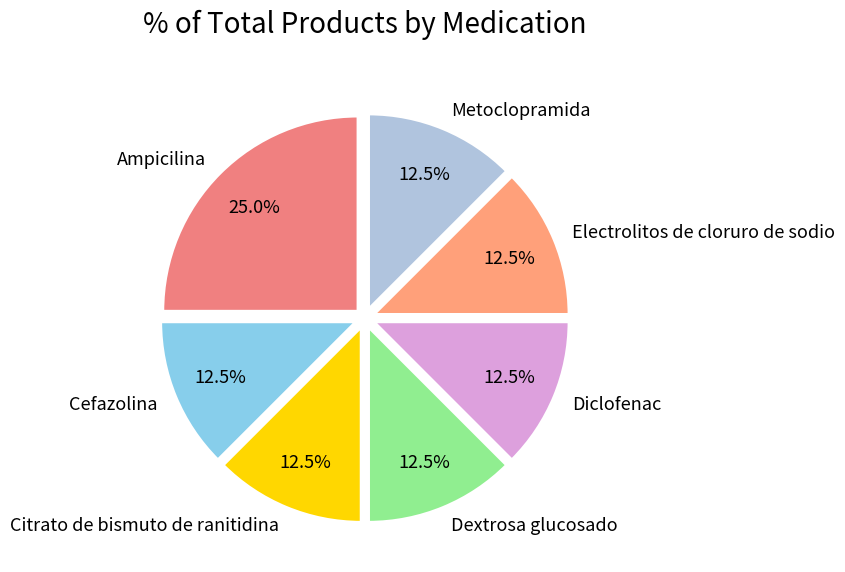

Is it true that Dextrosa glucosado is 1% of the pie?

False